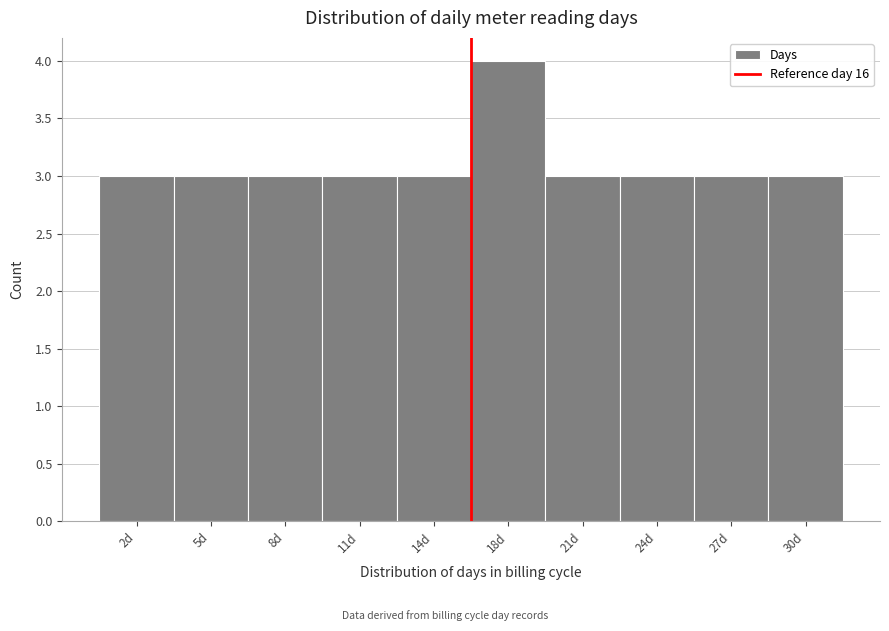

Reading left to right, what are all the values shown in this chart?

3	3	3	3	3	4	3	3	3	3